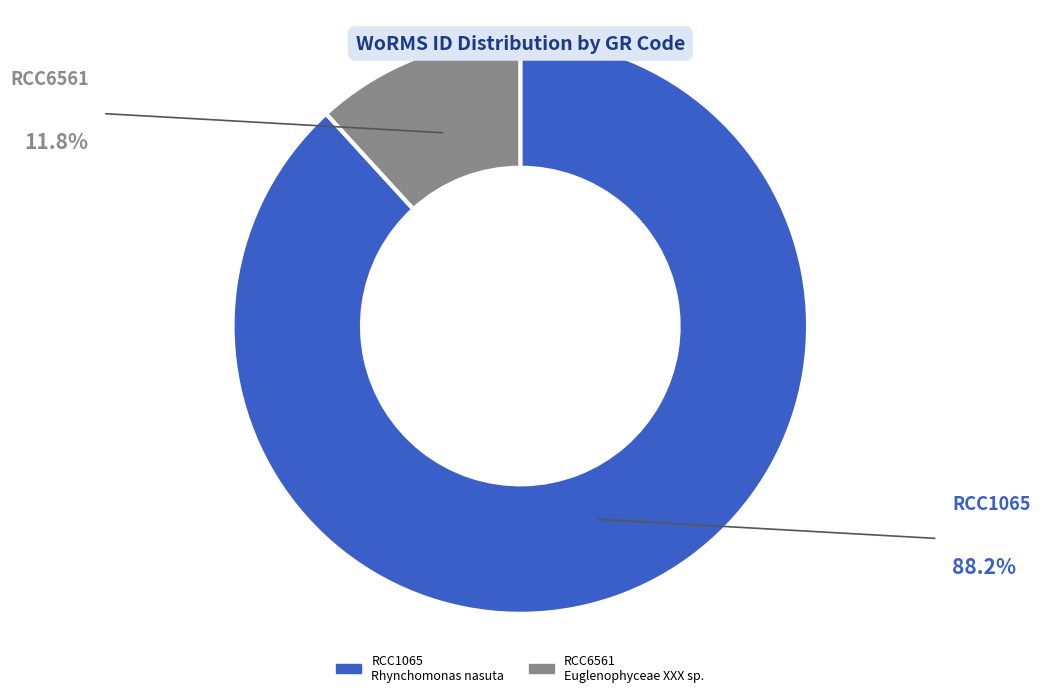

Is the sum of RCC6561 and RCC1065 greater than half?

Yes